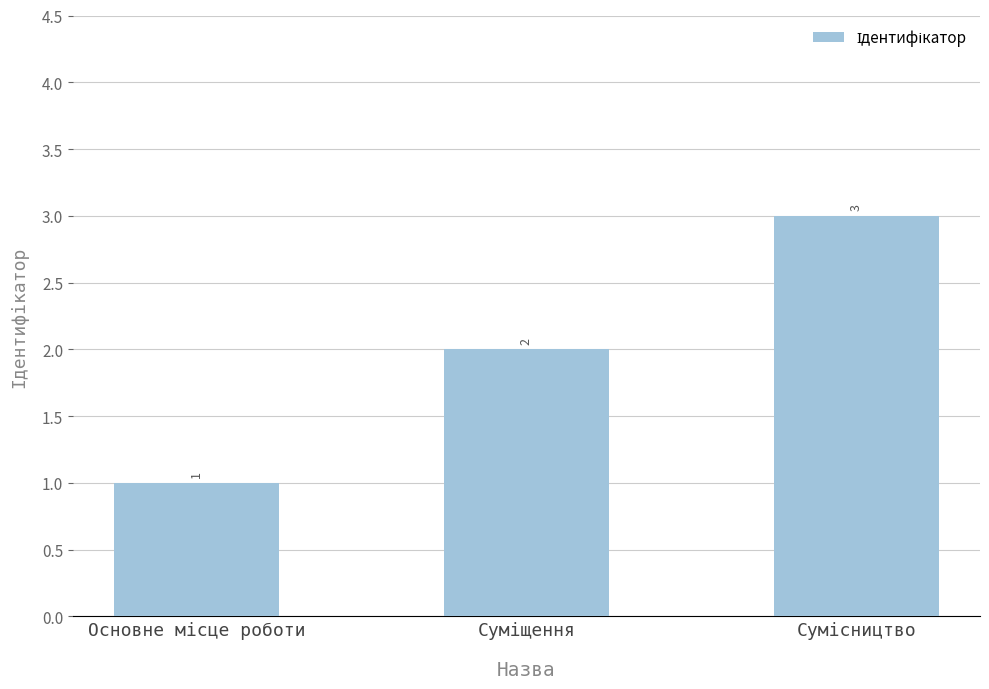

What is the greatest value displayed?

3